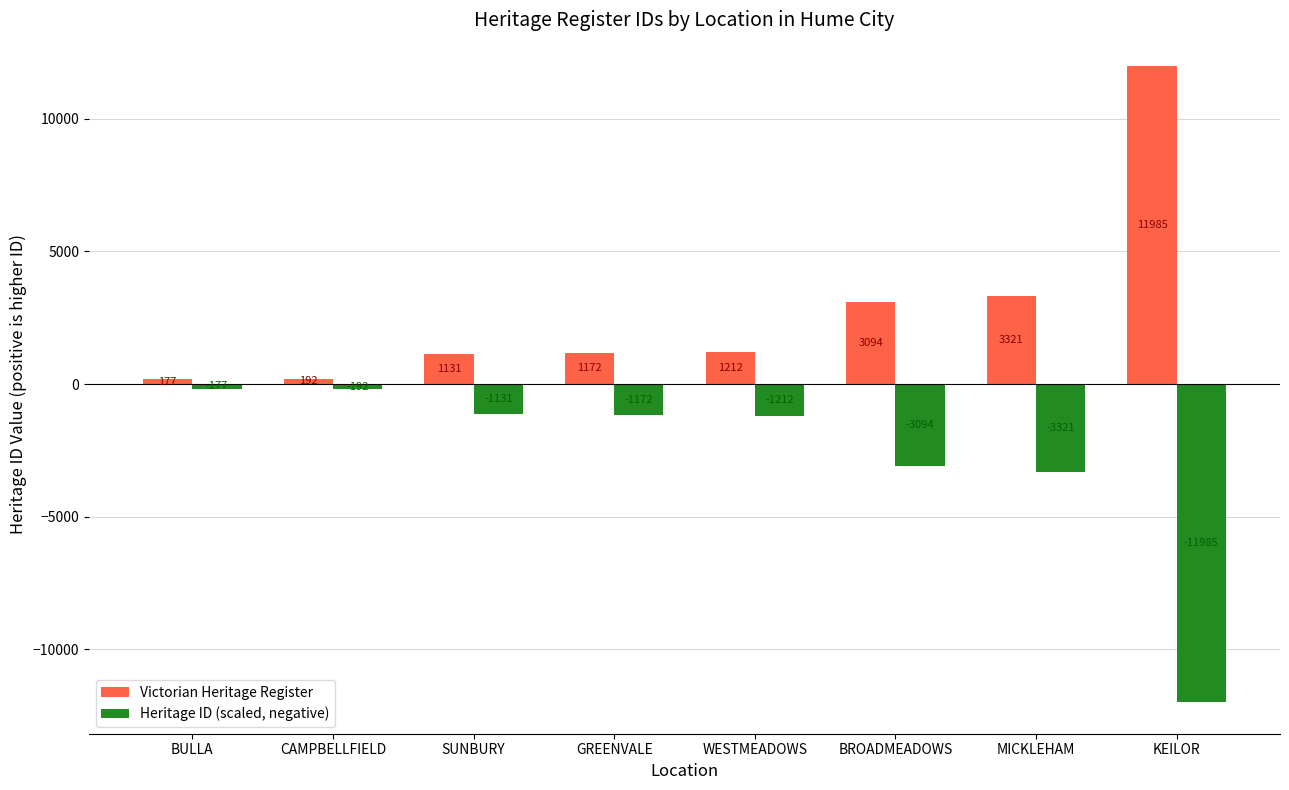

How many values in the Heritage ID (scaled, negative) series are below -1172?

4